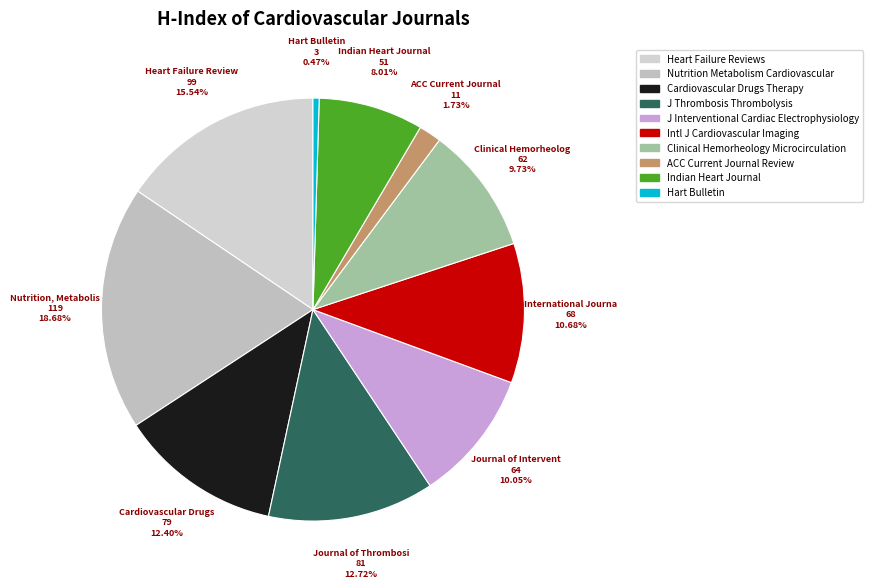

How many slices are in this pie chart?

10